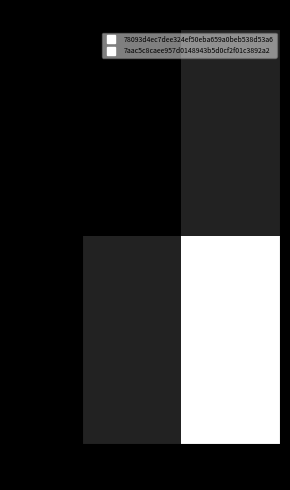

Reading left to right, what are all the values shown in this chart?

78093d4e…: -1=0.0	1=0.1
7aac5c8c…: -1=0.1	1=1.0